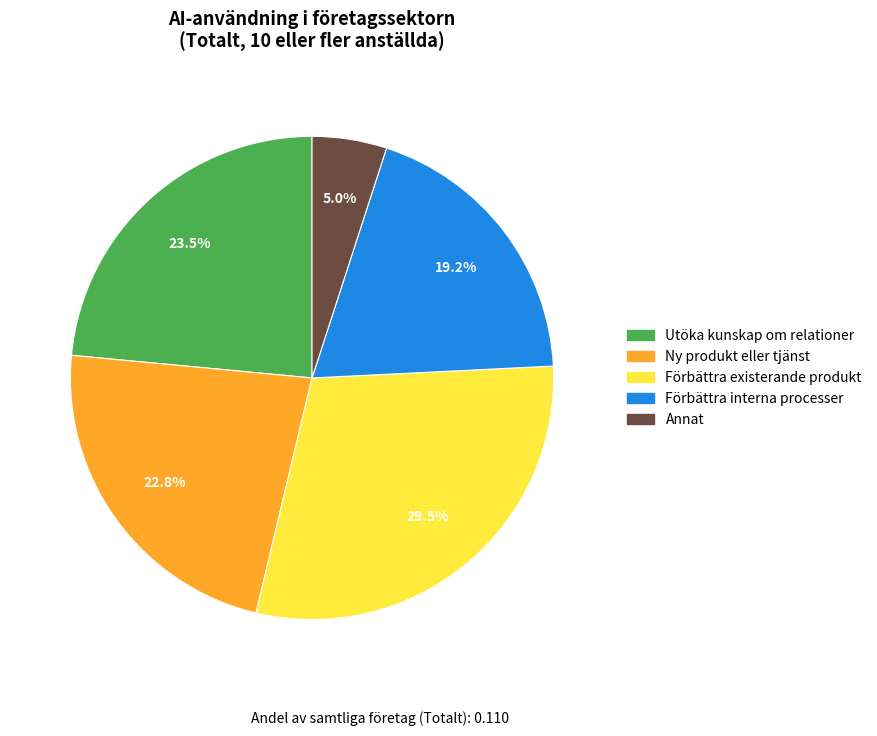

Combined, what portion of the pie is Annat and Förbättra interna processer?

24.2%